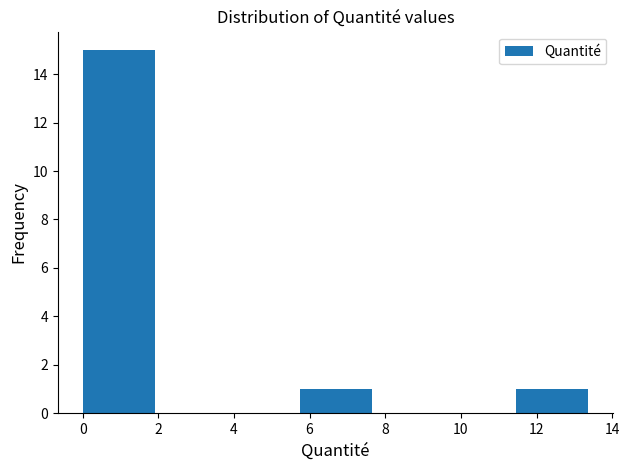

Reading left to right, transcribe this chart: for each bar, give the range it covers on the x-axis and its height. Neither the bar edges nor the heights are printed on the chart, so give them approximately, as read against the axes.

0.0 to 2.0: 15
2.0 to 3.8: 0
3.8 to 5.8: 0
5.8 to 7.6: 1
7.6 to 9.6: 0
9.6 to 11.4: 0
11.4 to 13.4: 1